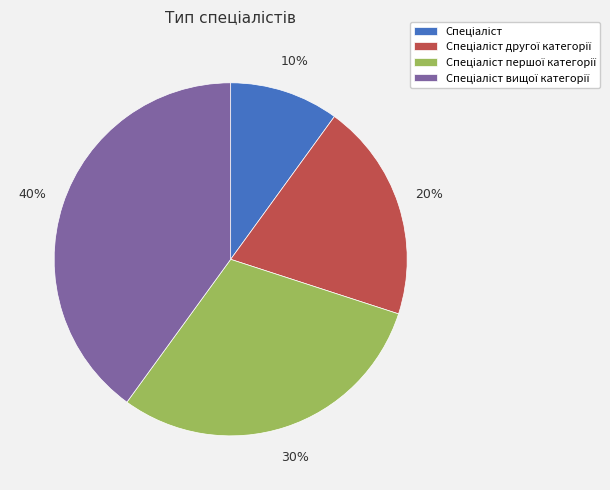

Is there any slice that represents more than half of the pie?

No